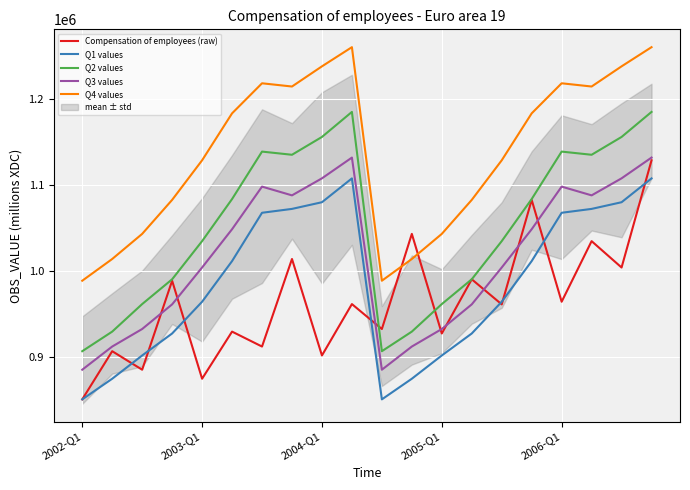

How many data points in Q3 values are above 1048697?

10